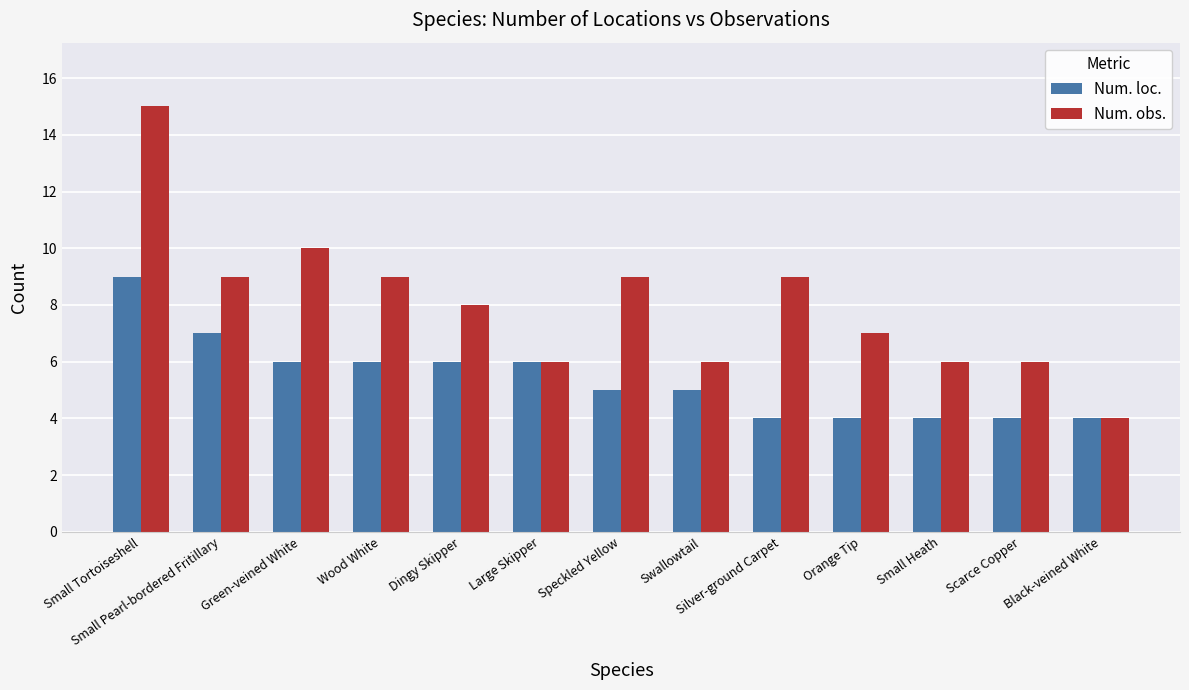

Count the number of categories in the chart.

13